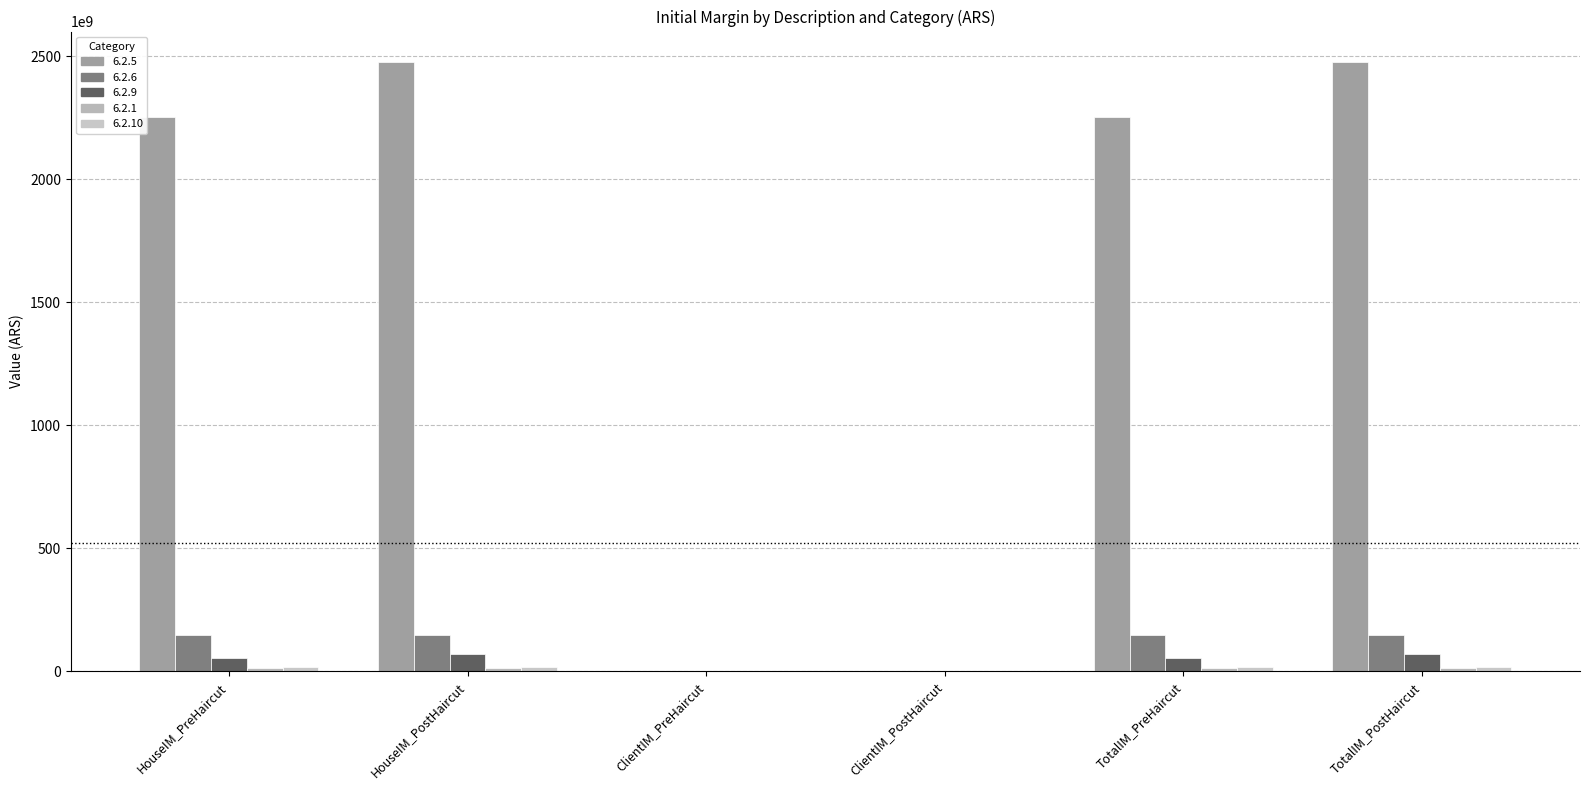

List the series in order of their peak value, highest first.

6.2.5, 6.2.6, 6.2.9, 6.2.10, 6.2.1